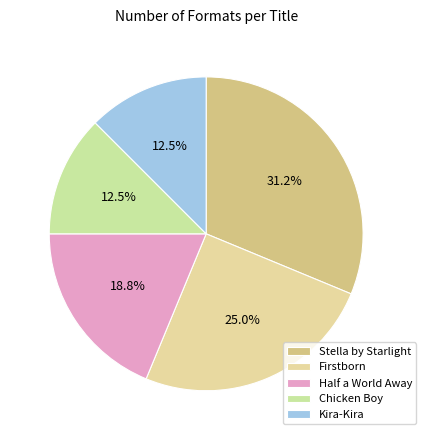

Do Half a World Away and Firstborn together represent more than half of the pie?

No